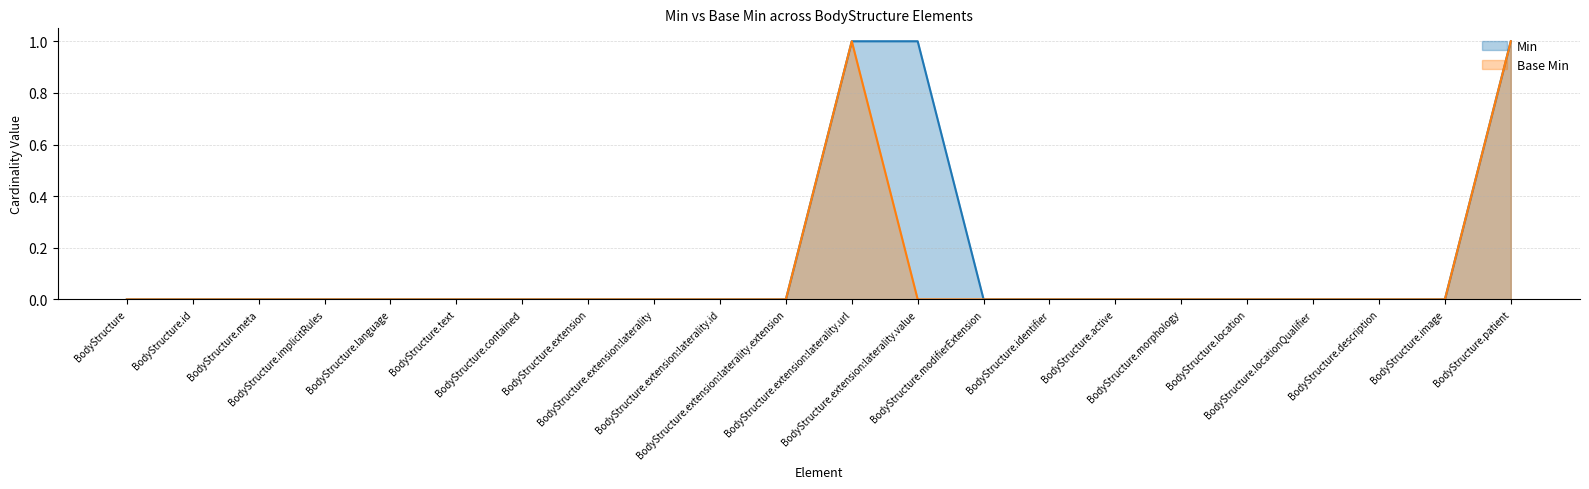

True or false: Base Min and Min intersect in this chart.

False